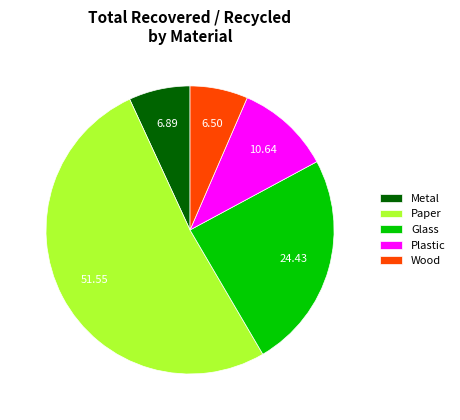

Is the sum of Metal and Paper greater than half?

Yes